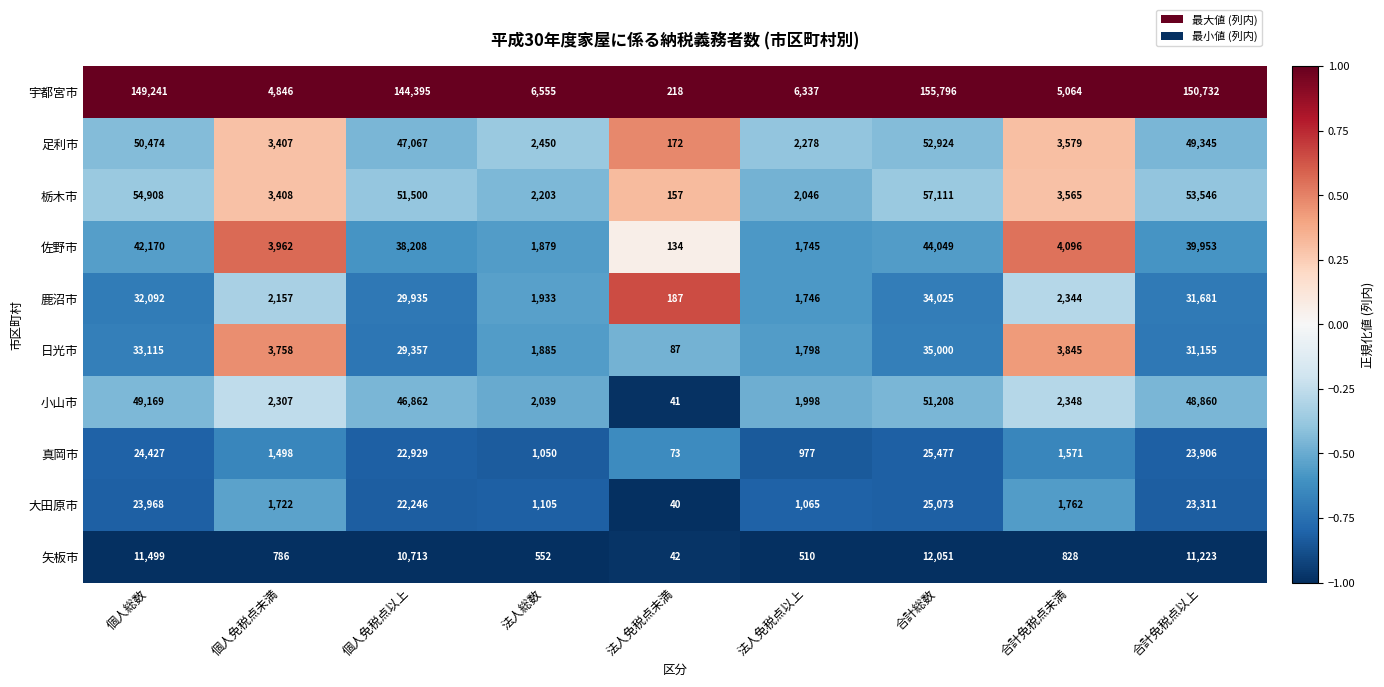

Is the value of 矢板市 at 合計免税点未満 greater than the value of 足利市 at 個人総数?

No